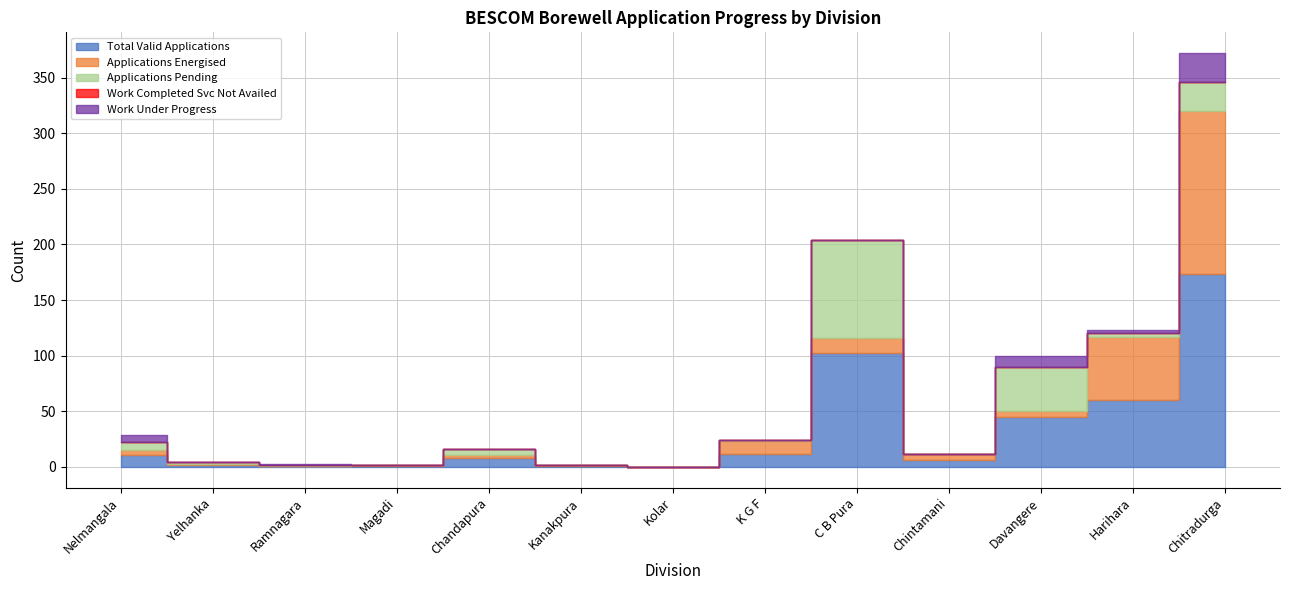

In Work Under Progress, how many points are higher than both neighbors (excluding endpoints)?

2